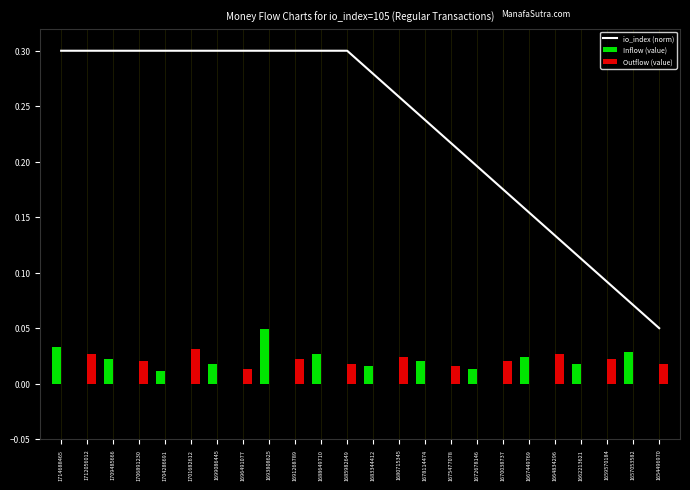

Rank the series at 1664834296 from highest to lowest value.

io_index (norm), Outflow (value), Inflow (value)